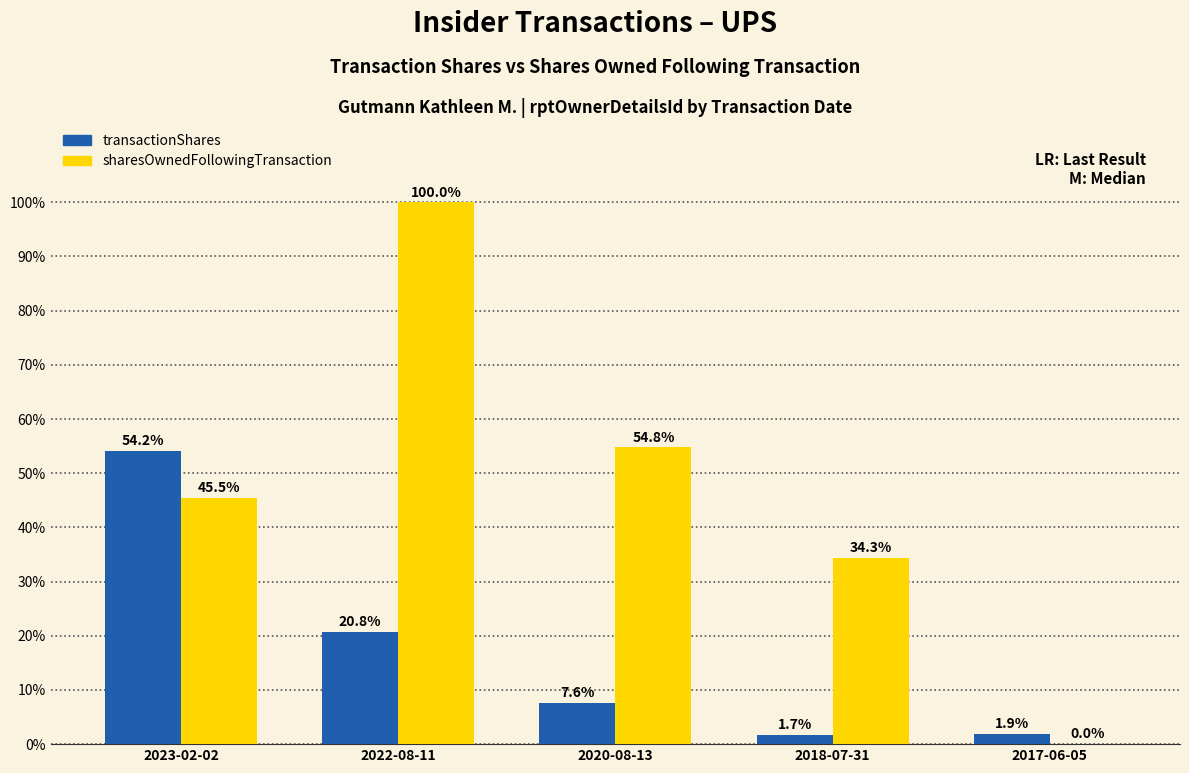

Is it true that transactionShares equals 1.7 at 2018-07-31?

True